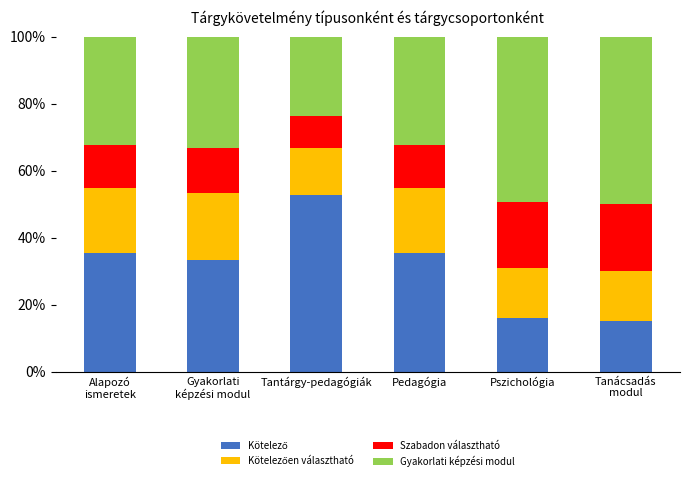

How many bars are there in total?

6